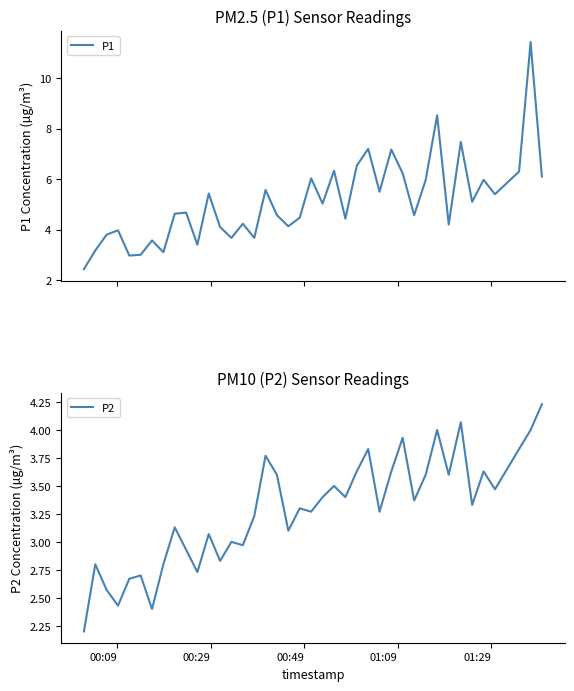

What is the lowest value of the P1 series?

2.4